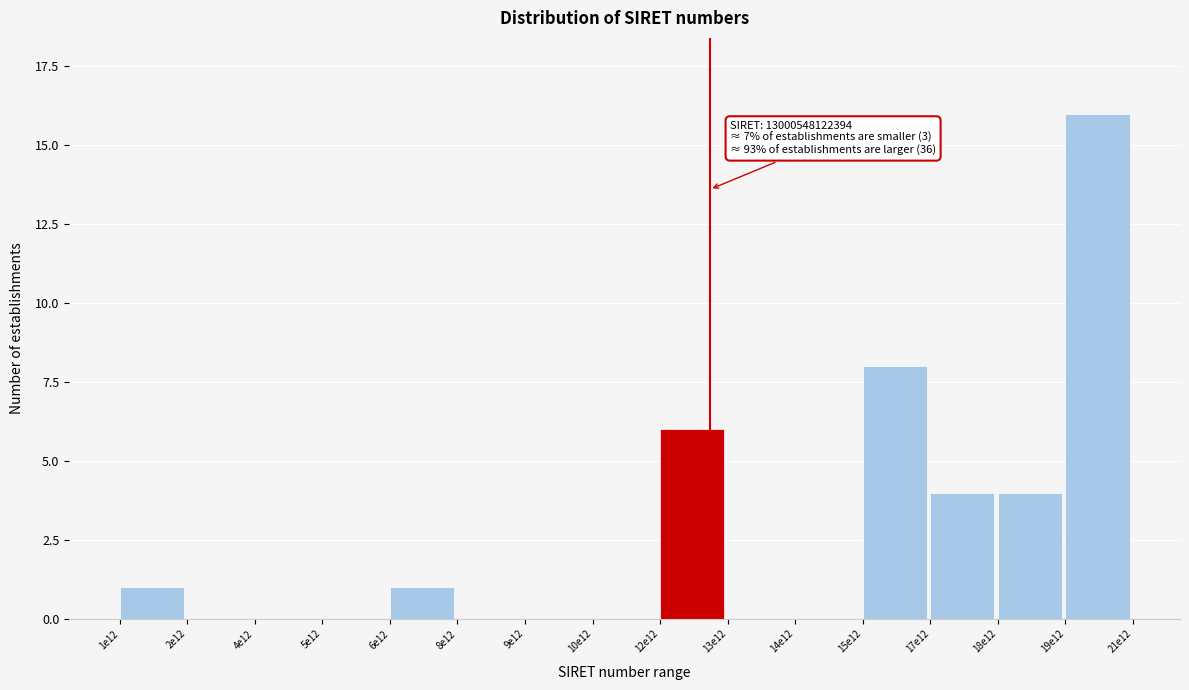

Reading left to right, extract all data points from this chart.

1e12=1	2e12=0	4e12=0	5e12=0	6e12=1	8e12=0	9e12=0	10e12=0	12e12=6	13e12=0	14e12=0	15e12=8	17e12=4	18e12=4	19e12=16